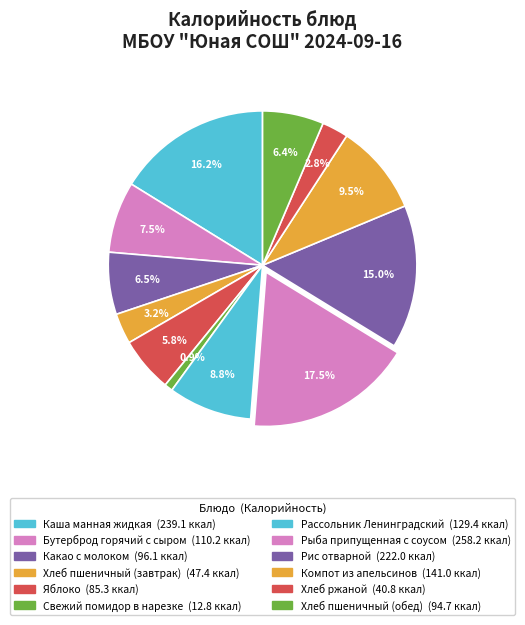

To the nearest percent, what percentage of the pie is Каша манная жидкая?

16%